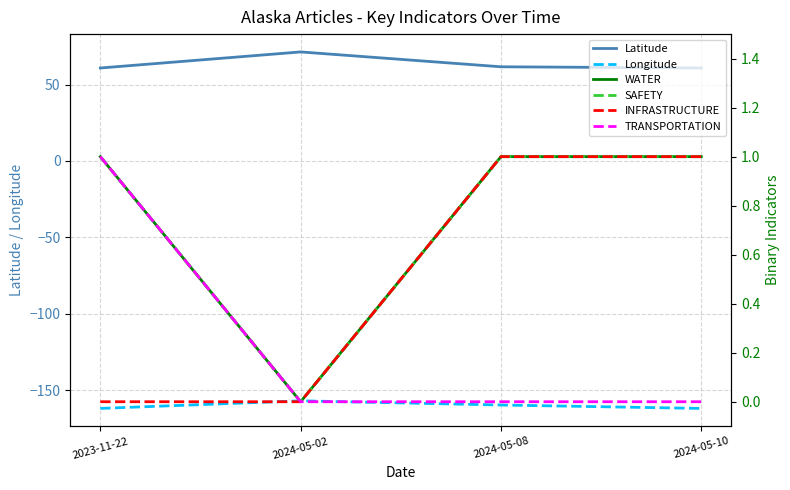

What is the label of the 2nd point from the left?

2024-05-02